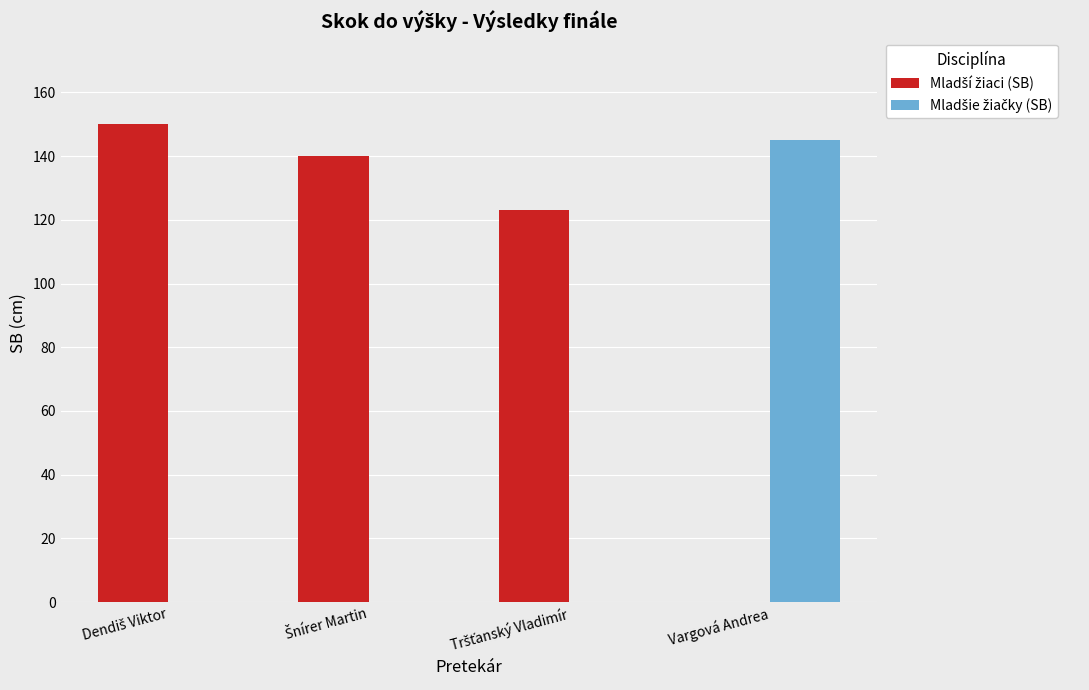

What is the total value across all series at Vargová Andrea?

145